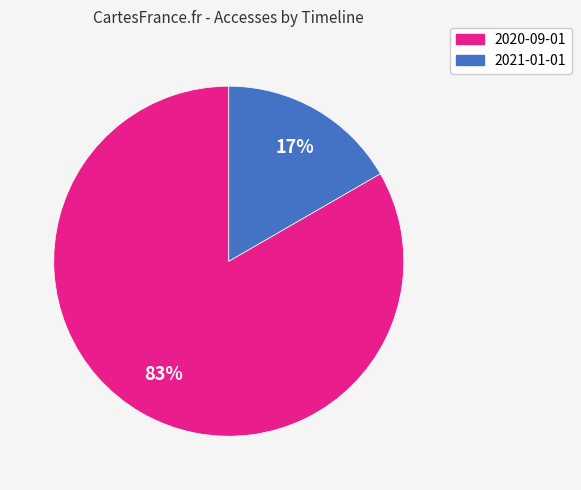

Is there any slice that represents more than half of the pie?

Yes